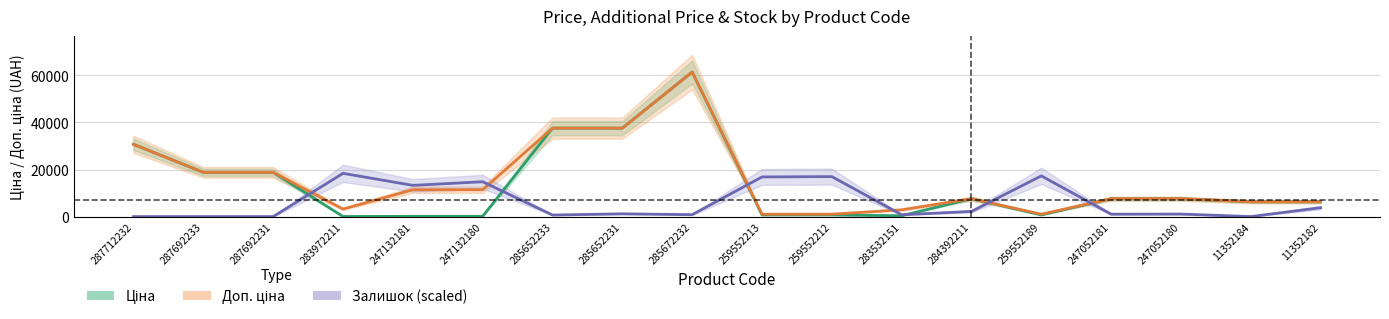

True or false: Ціна and Доп. ціна intersect in this chart.

False